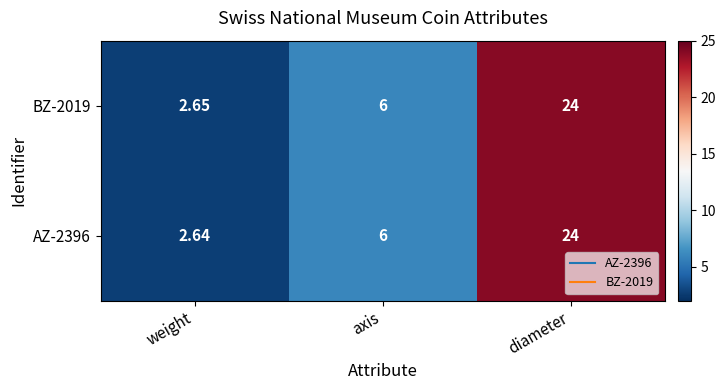

How many values in the BZ-2019 series are below 6?

1